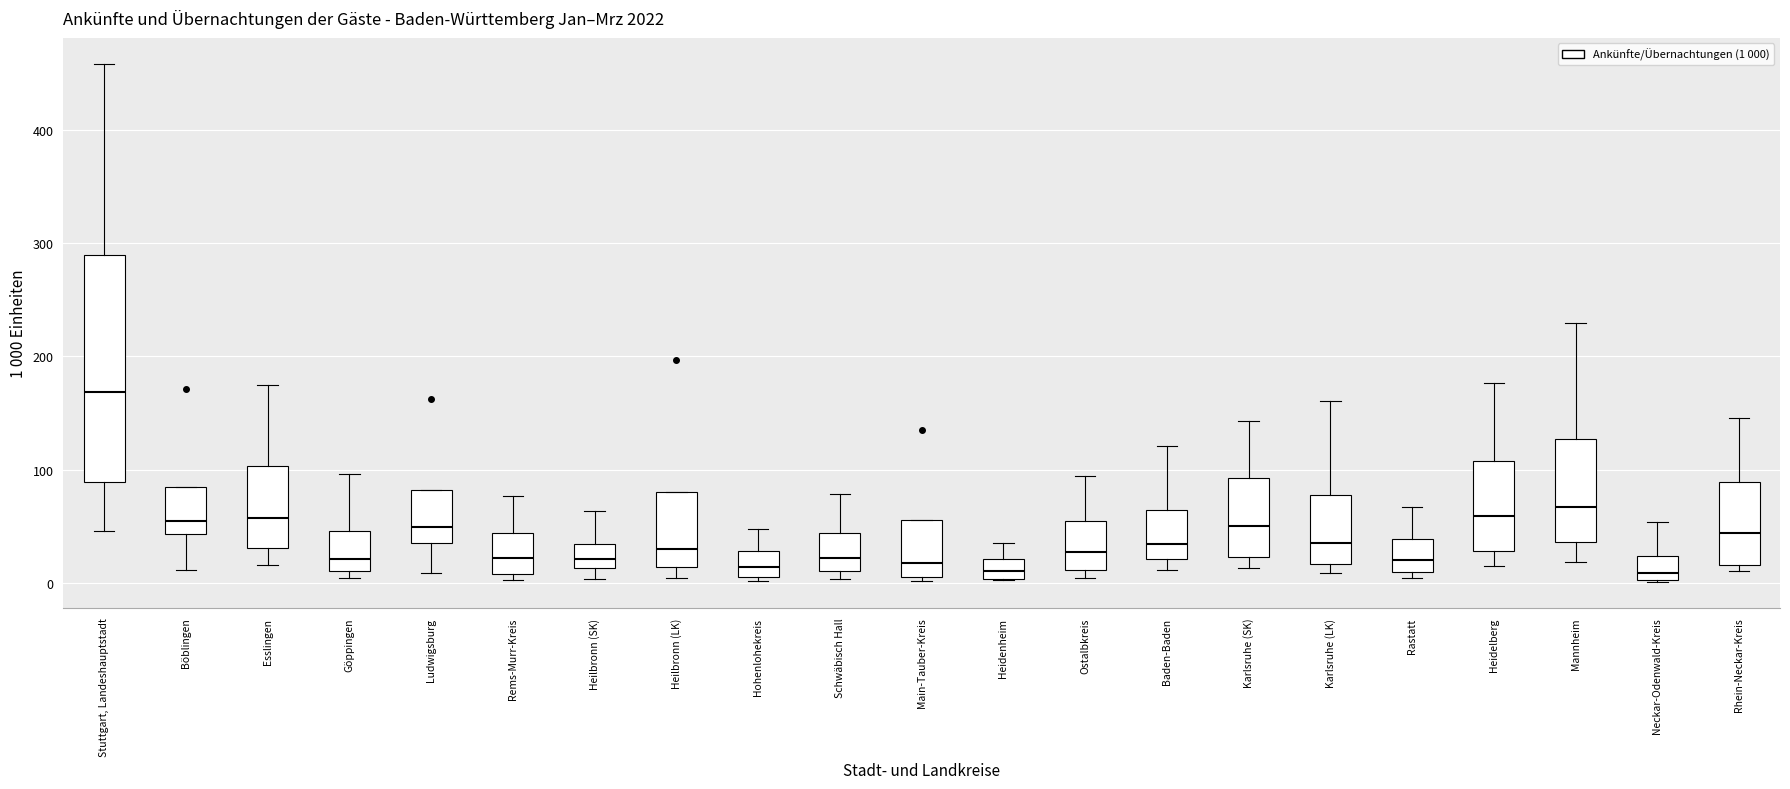

Reading left to right, read every box against the y-axis: the position of its median line, the range the box covers, and the ends of its whiskers. The values are not printed on the chart, so give them approximately, as read against the axis.

Stuttgart, Landeshauptstadt: median 170, box 90 to 290, whiskers 50 to 460
Böblingen: median 50, box 40 to 80, whiskers 10 to 80
Esslingen: median 60, box 30 to 100, whiskers 20 to 170
Göppingen: median 20, box 10 to 50, whiskers 0 to 100
Ludwigsburg: median 50, box 40 to 80, whiskers 10 to 80
Rems-Murr-Kreis: median 20, box 10 to 40, whiskers 0 to 80
Heilbronn (SK): median 20, box 10 to 30, whiskers 0 to 60
Heilbronn (LK): median 30, box 10 to 80, whiskers 0 to 80
Hohenlohekreis: median 10 (inside the box), box 10 to 30, whiskers 0 to 50
Schwäbisch Hall: median 20, box 10 to 40, whiskers 0 to 80
Main-Tauber-Kreis: median 20, box 0 to 60, whiskers 0 to 60
Heidenheim: median 10, box 0 to 20, whiskers 0 to 40
Ostalbkreis: median 30, box 10 to 50, whiskers 0 to 90
Baden-Baden: median 30, box 20 to 60, whiskers 10 to 120
Karlsruhe (SK): median 50, box 20 to 90, whiskers 10 to 140
Karlsruhe (LK): median 30, box 20 to 80, whiskers 10 to 160
Rastatt: median 20, box 10 to 40, whiskers 0 to 70
Heidelberg: median 60, box 30 to 110, whiskers 10 to 180
Mannheim: median 70, box 40 to 130, whiskers 20 to 230
Neckar-Odenwald-Kreis: median 10, box 0 to 20, whiskers 0 to 50
Rhein-Neckar-Kreis: median 40, box 20 to 90, whiskers 10 to 150